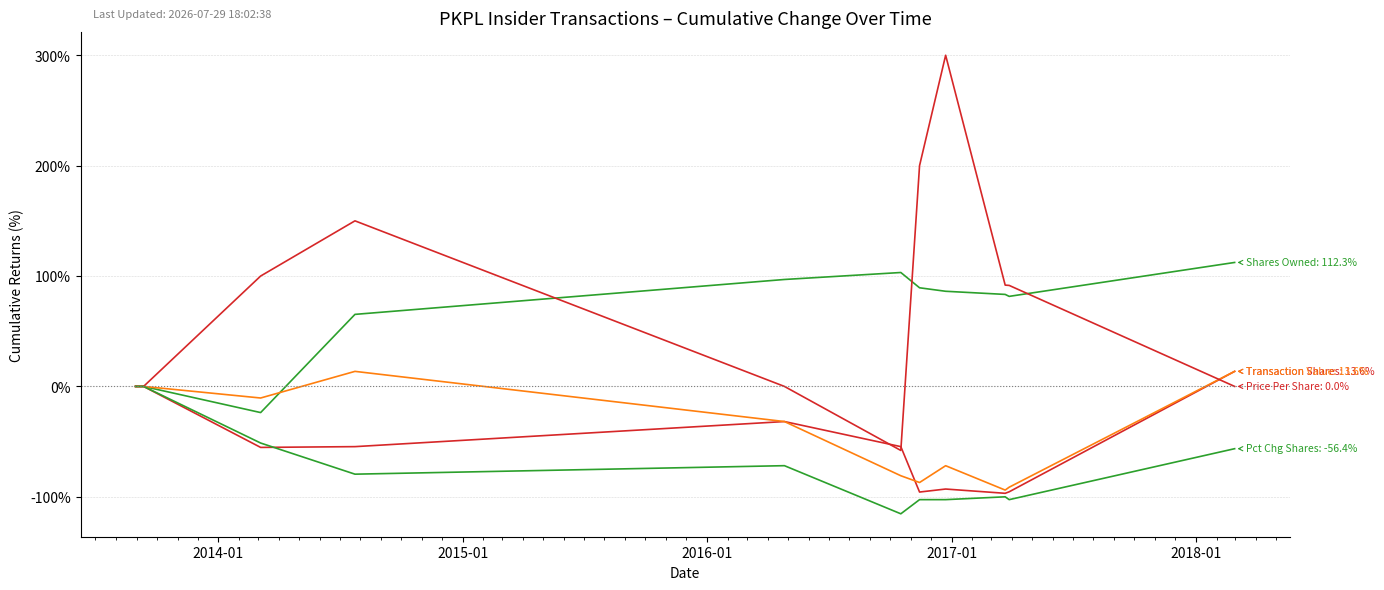

At which label does Transaction Value reach its minimum?

9